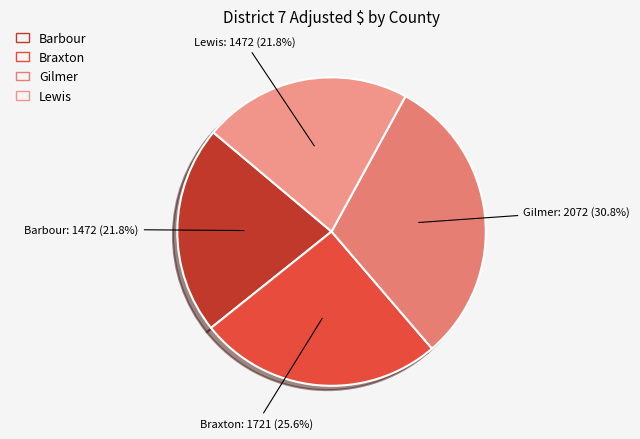

Which category has the biggest portion of the pie?

Gilmer